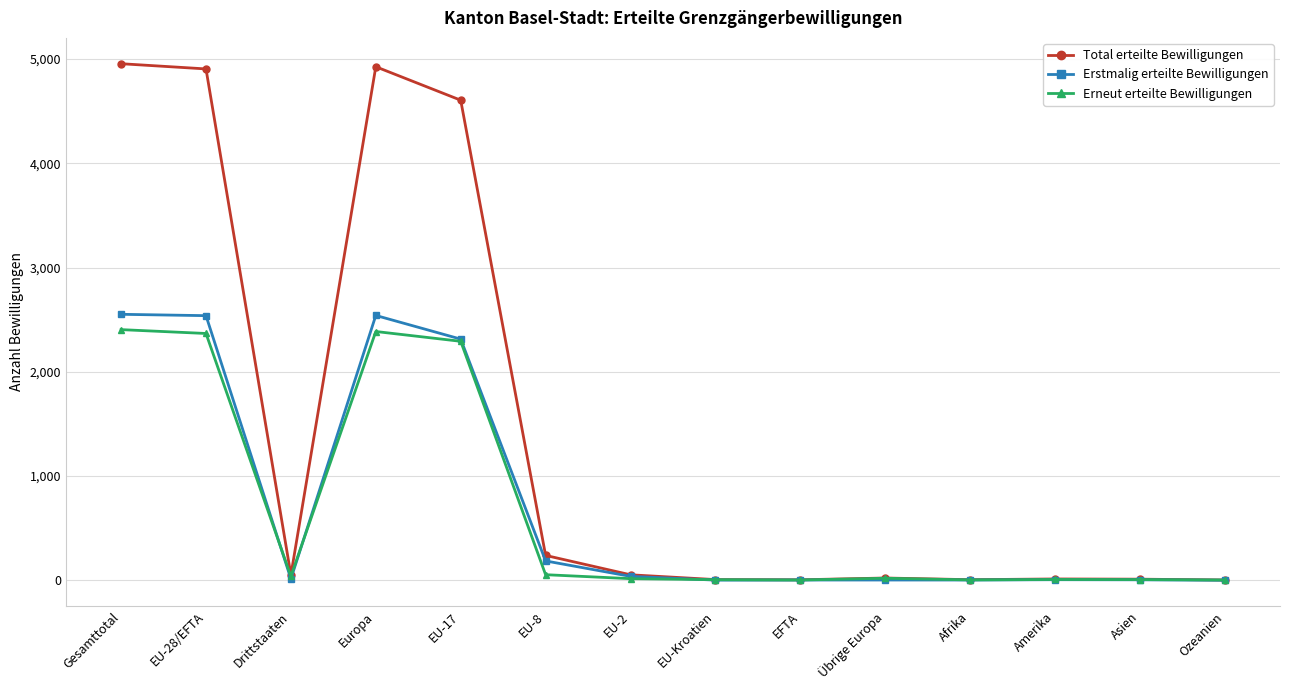

What is the sum of the Total erteilte Bewilligungen values at Gesamttotal and Übrige Europa?

4976